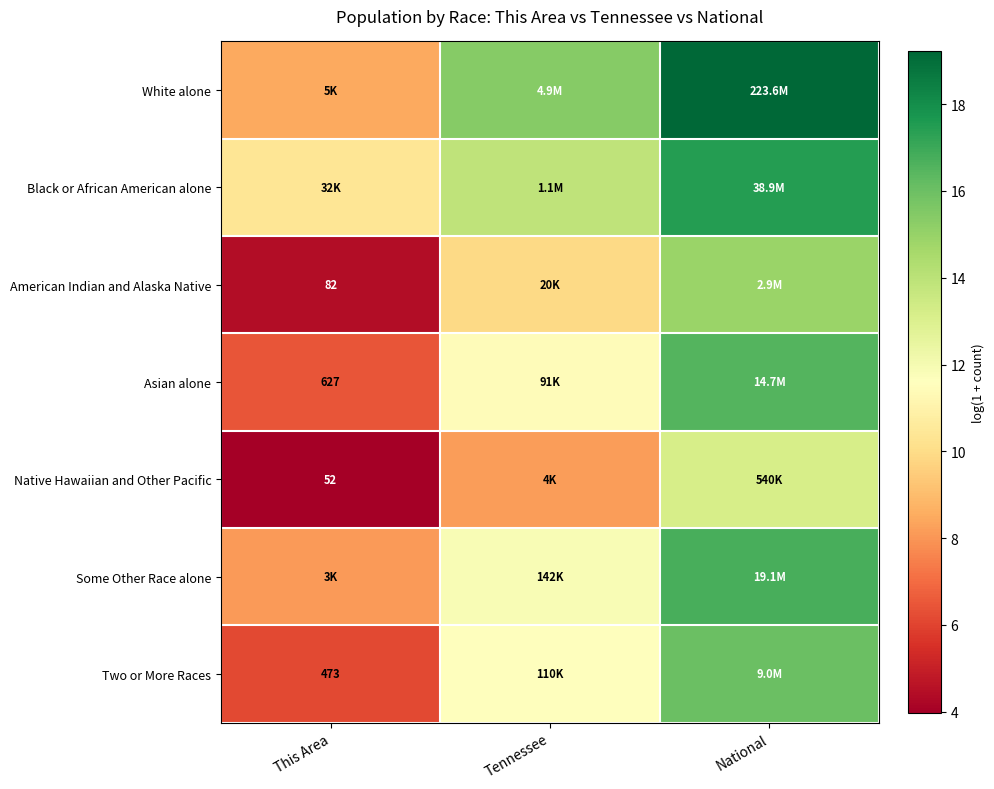

True or false: Asian alone has a value of 16.5 at National.

True